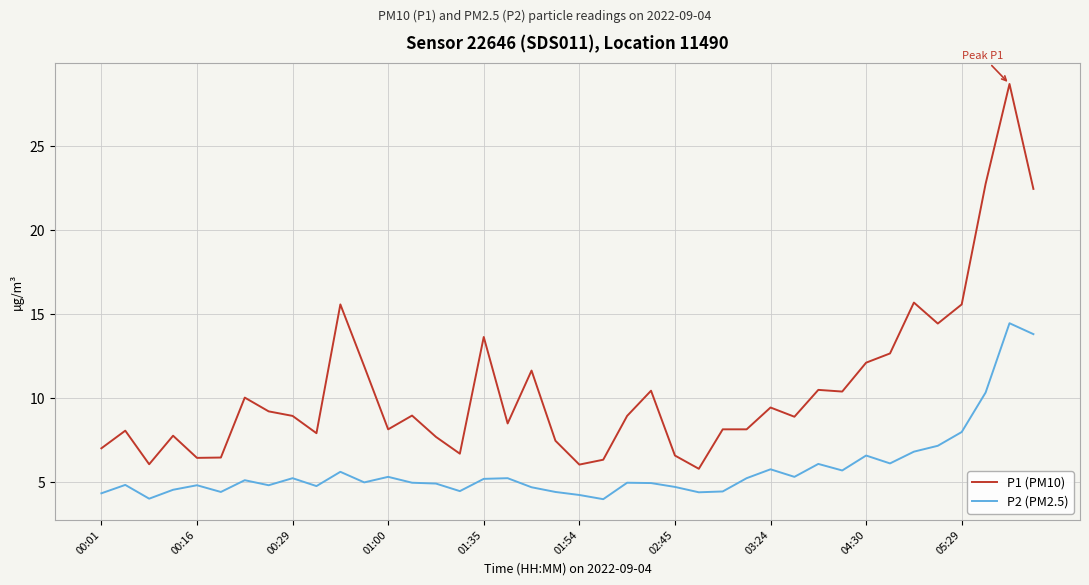

What is the difference between the maximum and minimum values in the P2 (PM2.5) series?

10.5